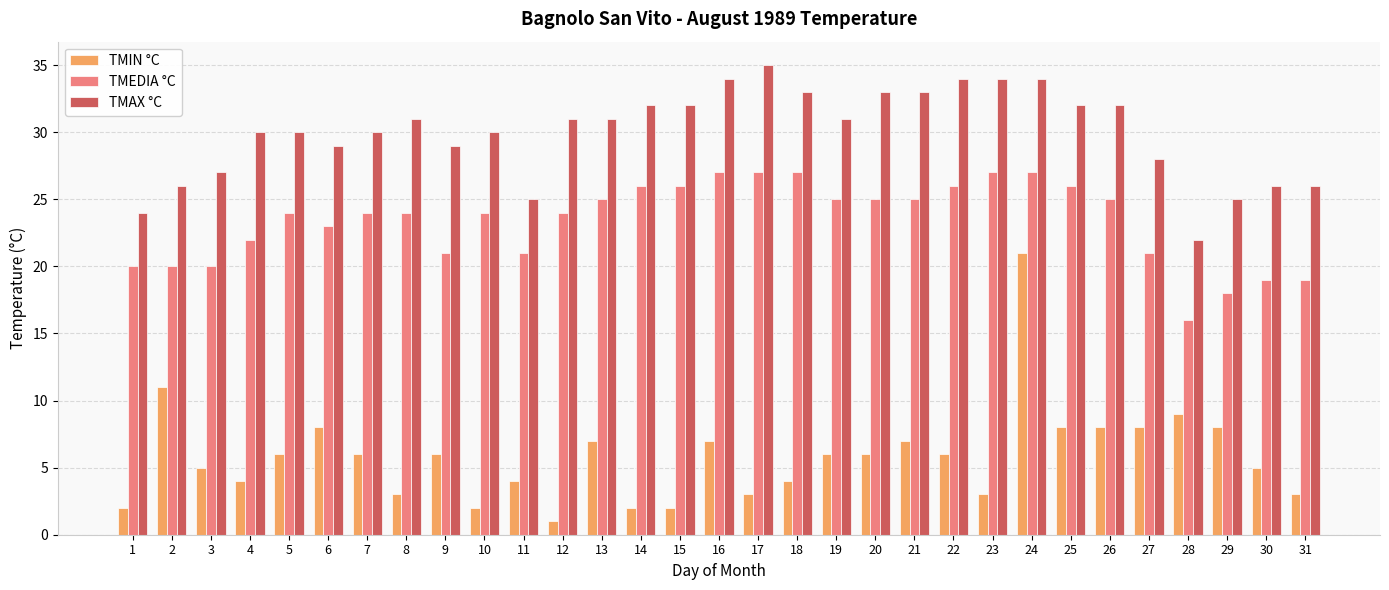

How many bars are there in each group?

3